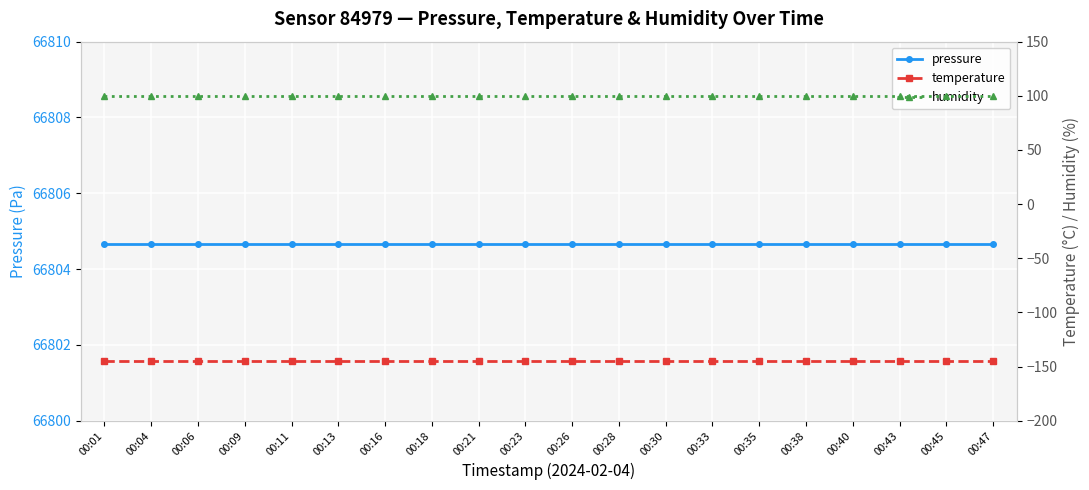

What is the smallest value displayed?

-145.2